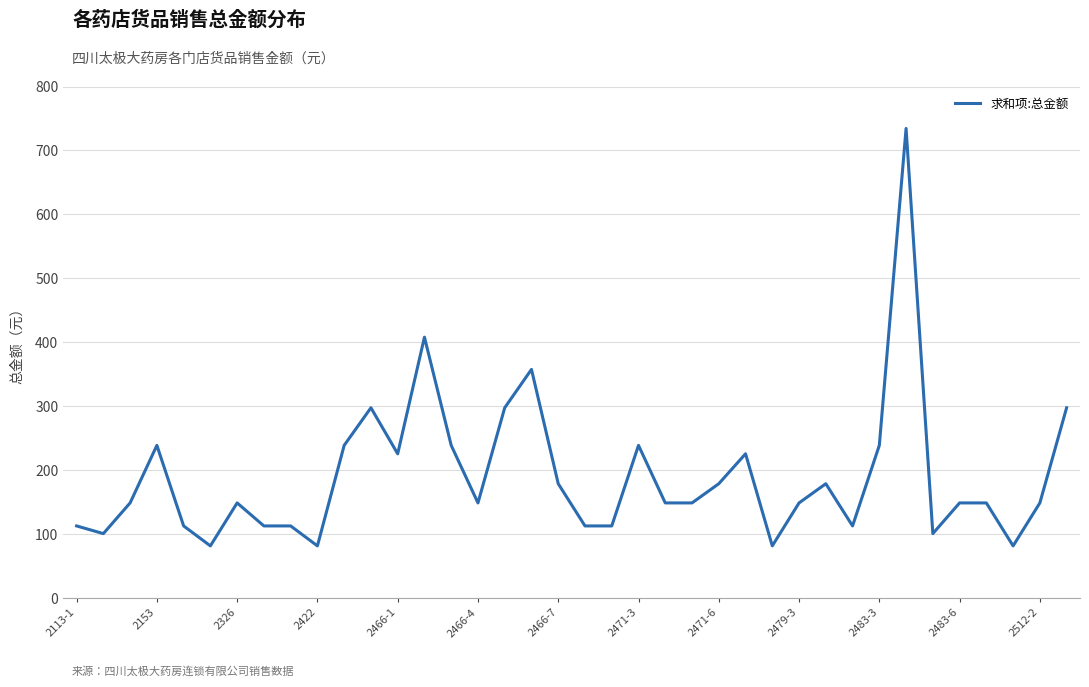

What is the difference between the maximum and minimum values?

652.8